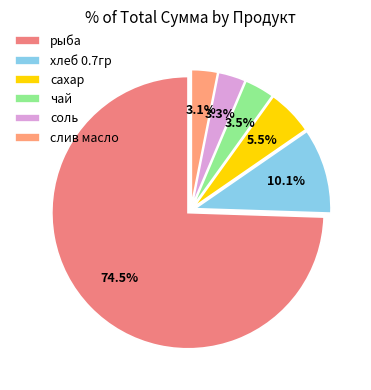

To the nearest percent, what is the difference between the largest and smallest slice percentages?

71%